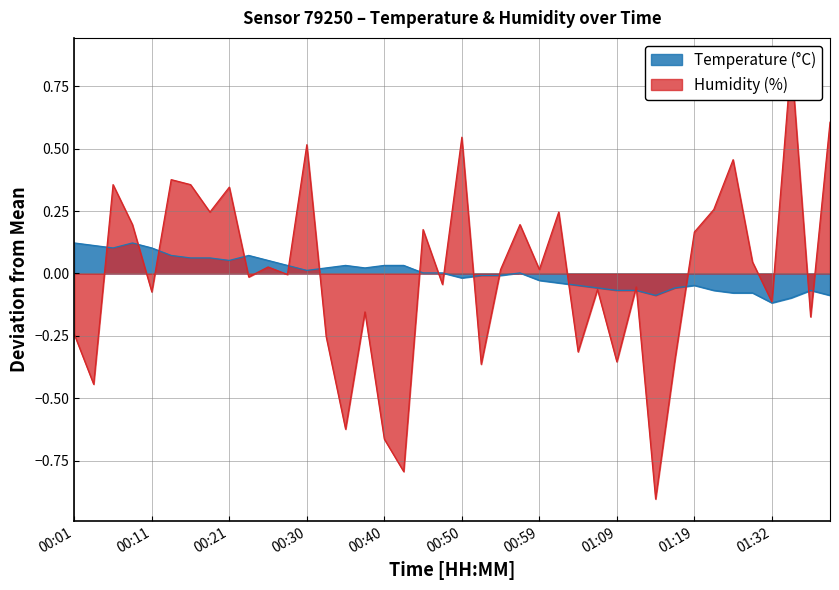

True or false: Temperature (°C) has a value of 0.1 at 00:23.

True